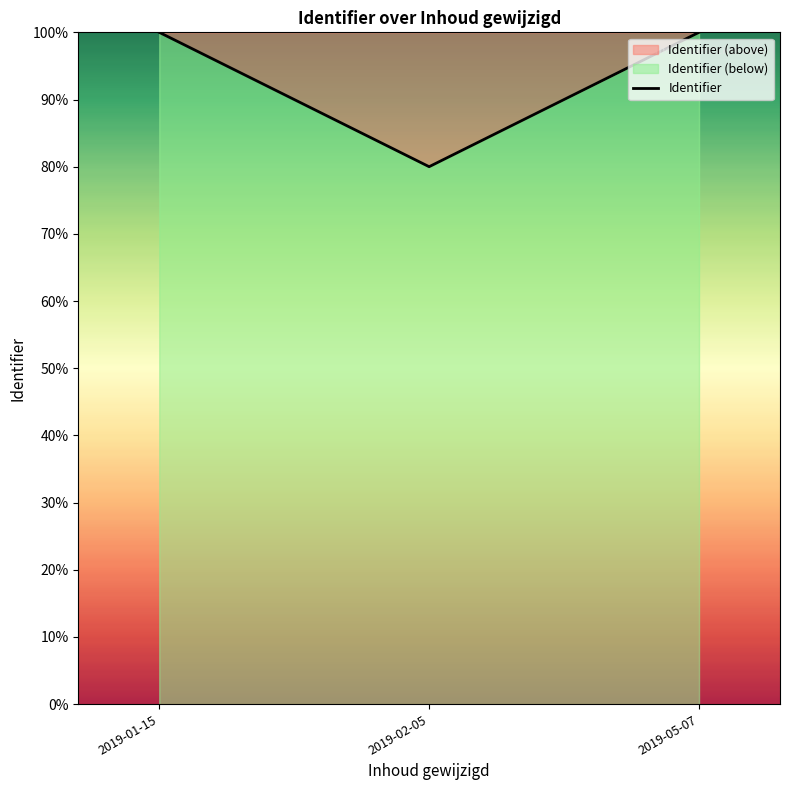

What is the label of the 2nd point from the left?

2019-02-05